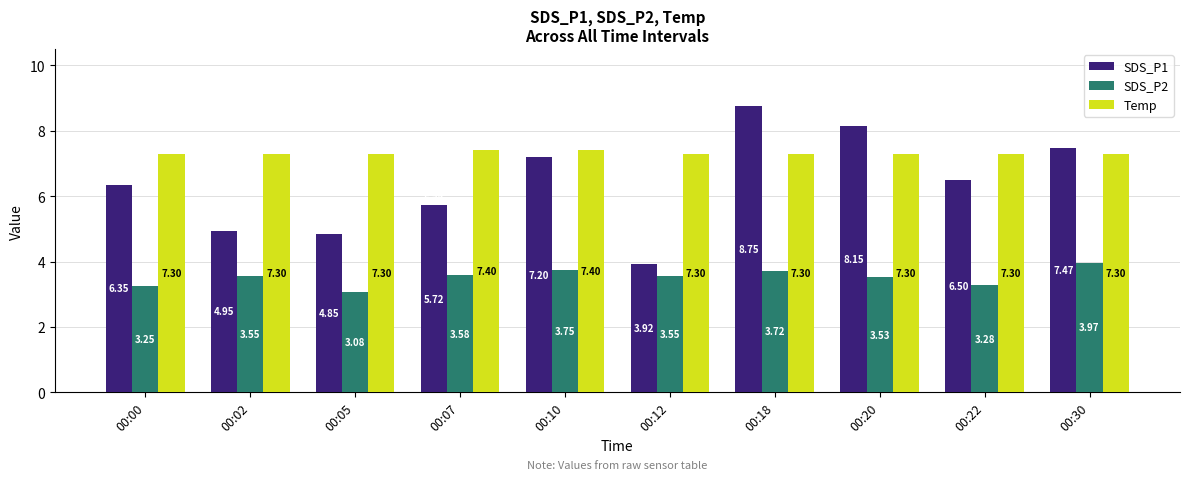

What is the average value of the Temp series?

7.3